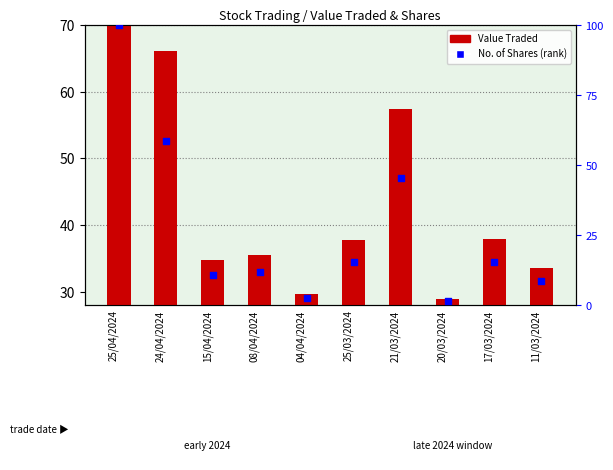

Which series contains the highest Y value?

No. of Shares (rank)